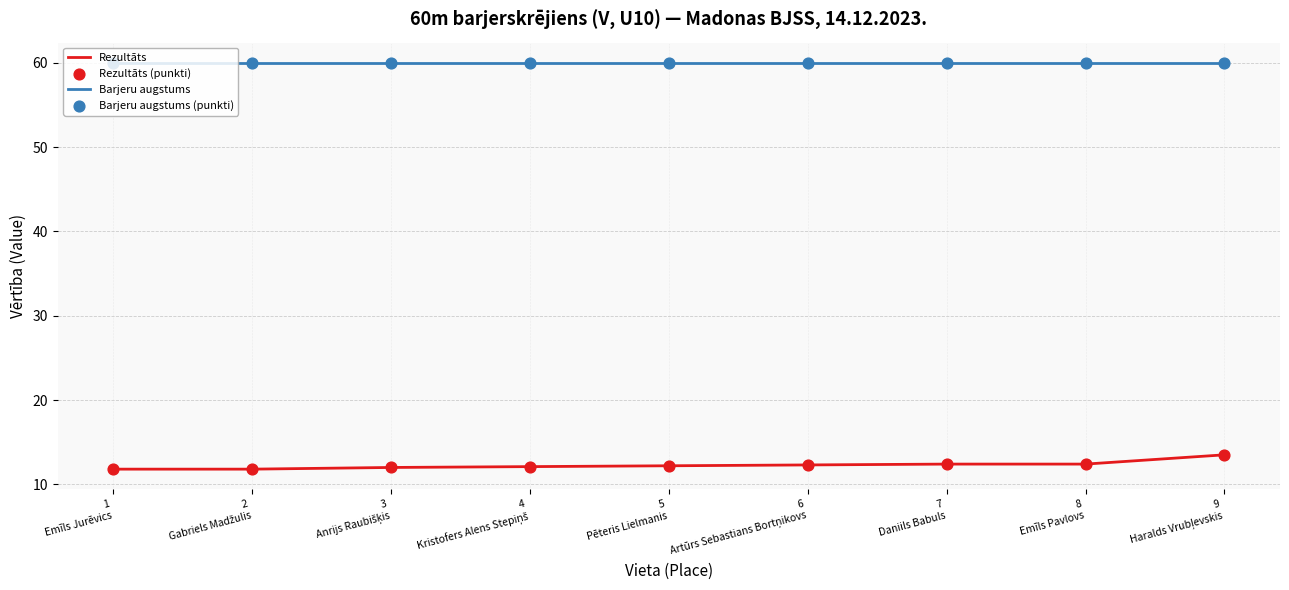

Which series has the largest total across all categories?

Barjeru augstums